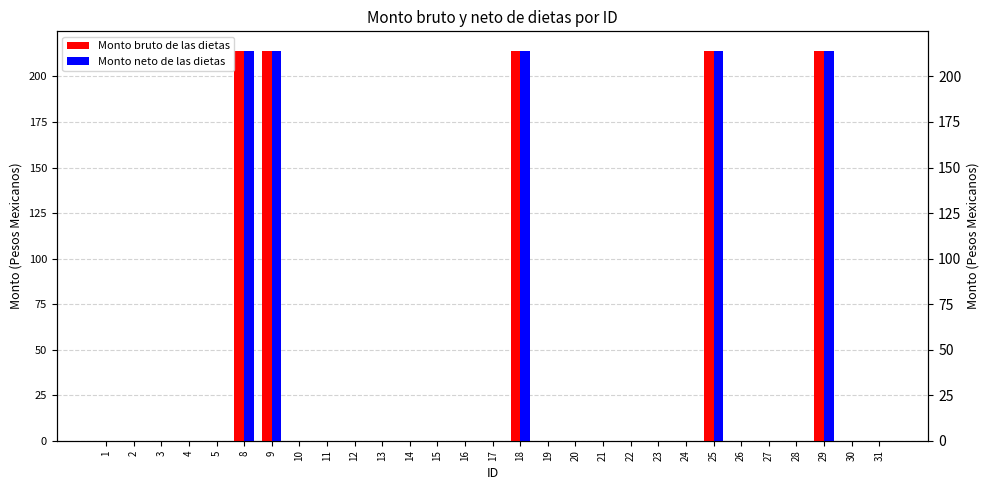

At which label is Monto bruto de las dietas closest to 107?

1